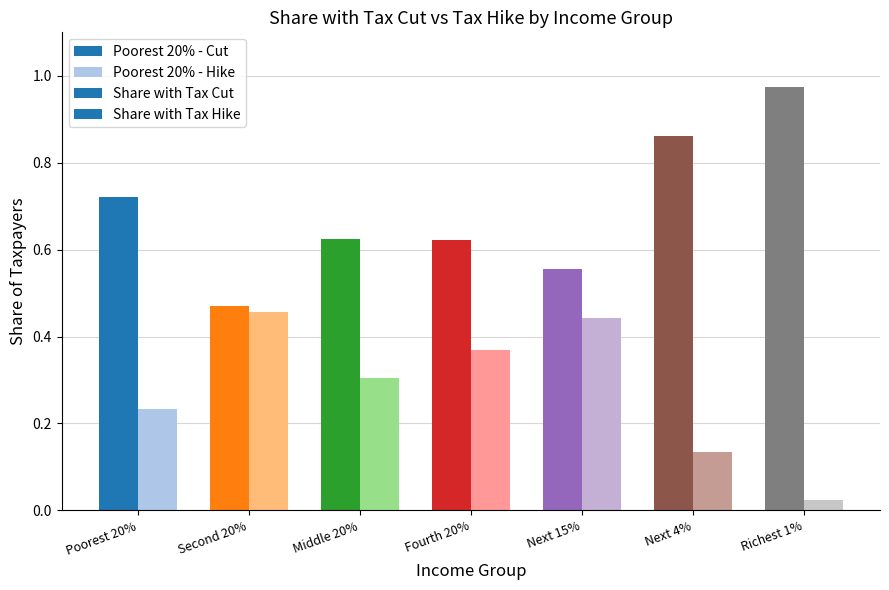

How many groups of bars are there?

7